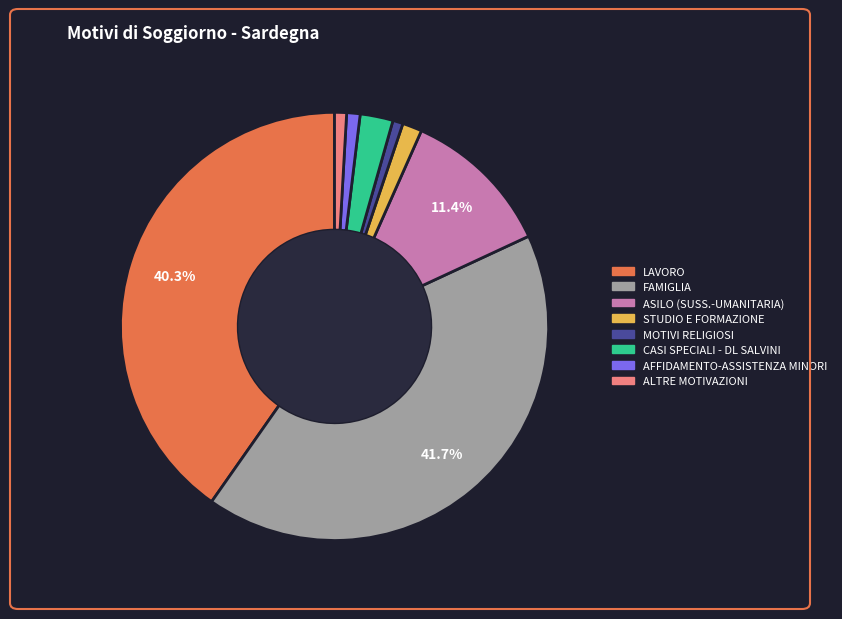

Is LAVORO the majority of the pie?

No